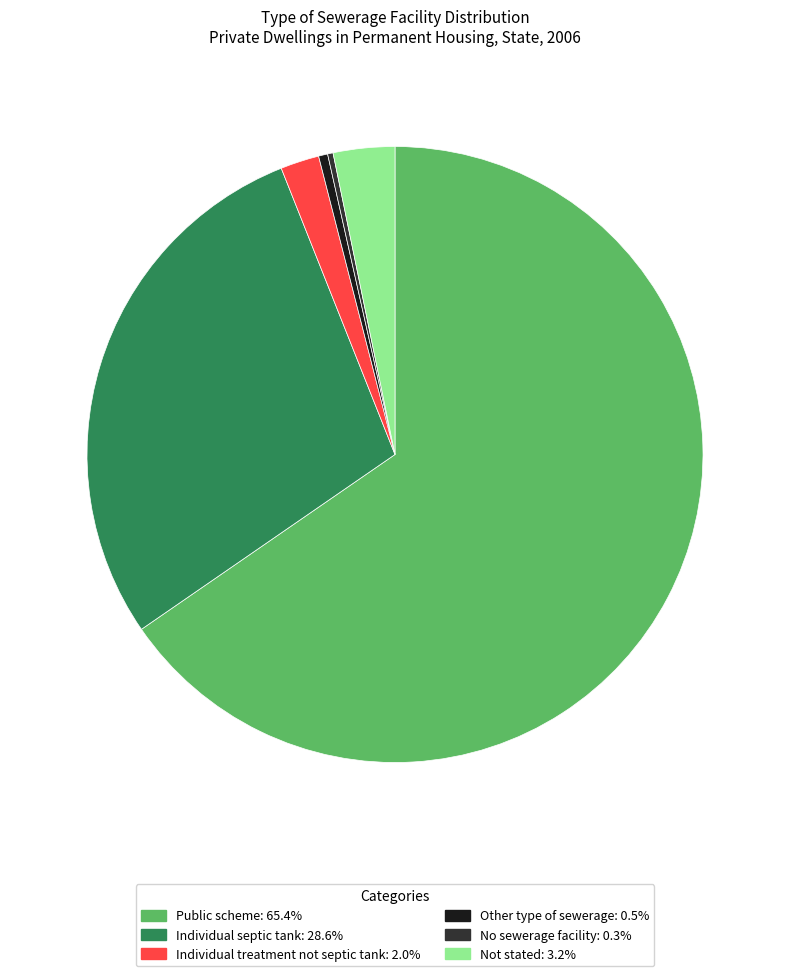

Is the sum of Other type of sewerage and Public scheme greater than half?

Yes